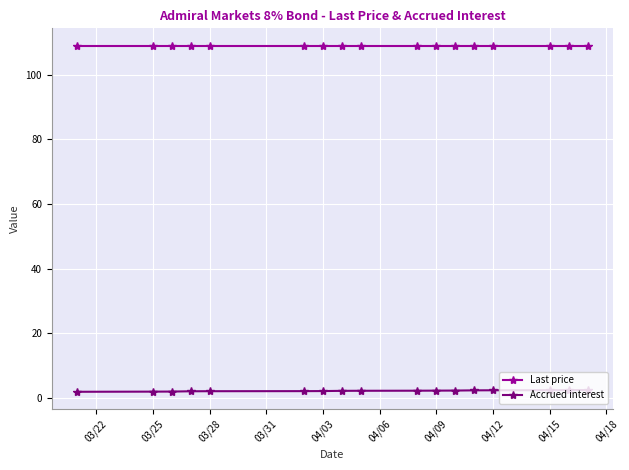

What is the highest value of the Last price series?

108.9